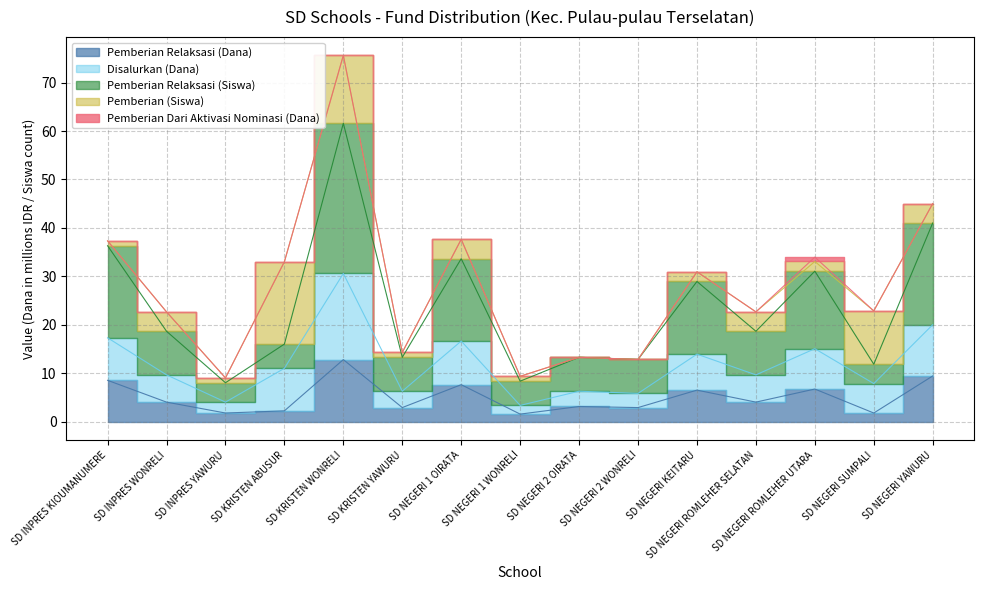

What value does the Pemberian Relaksasi (Siswa) series have at SD KRISTEN WONRELI?

61.6